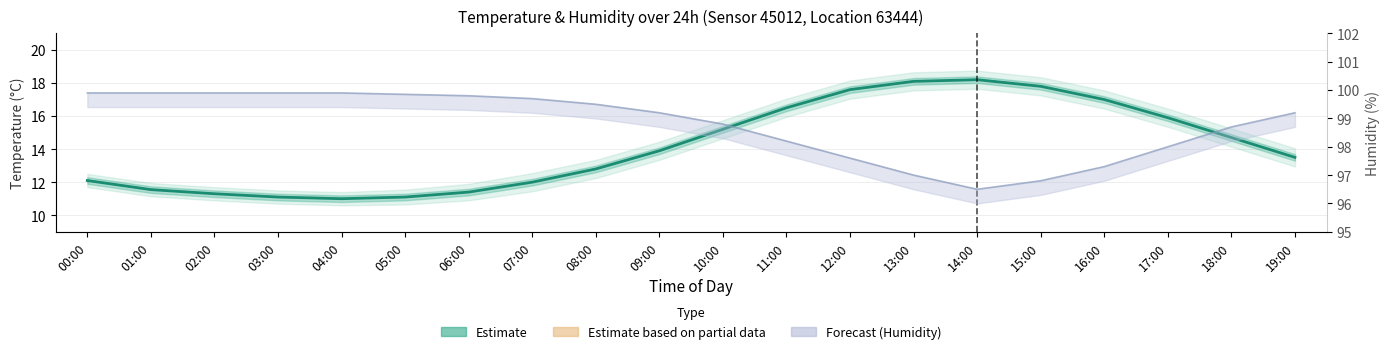

Does the chart contain stacked bars?

No